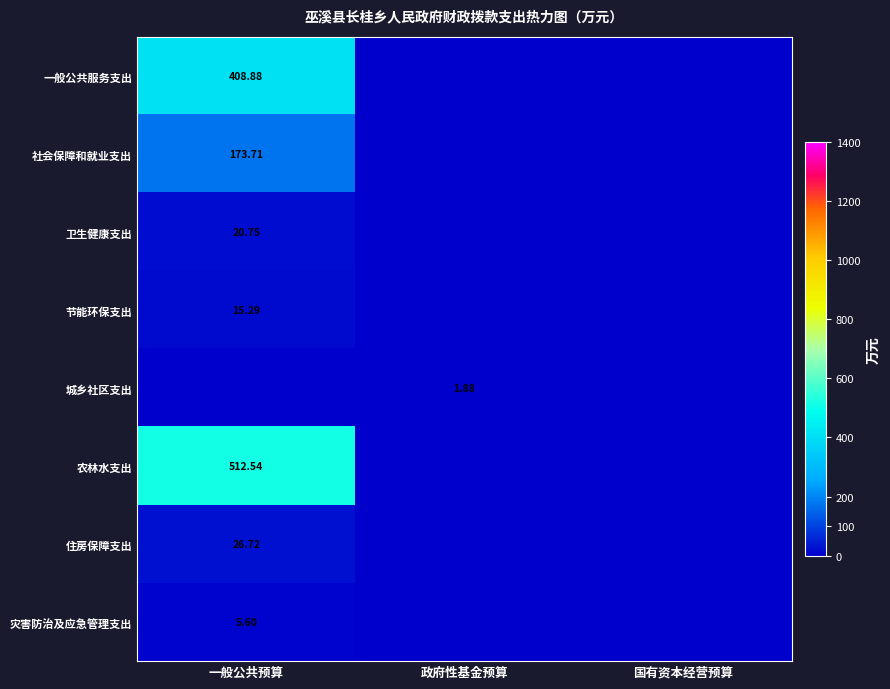

The value of 一般公共服务支出 at 一般公共预算 is 165.4. True or false?

False